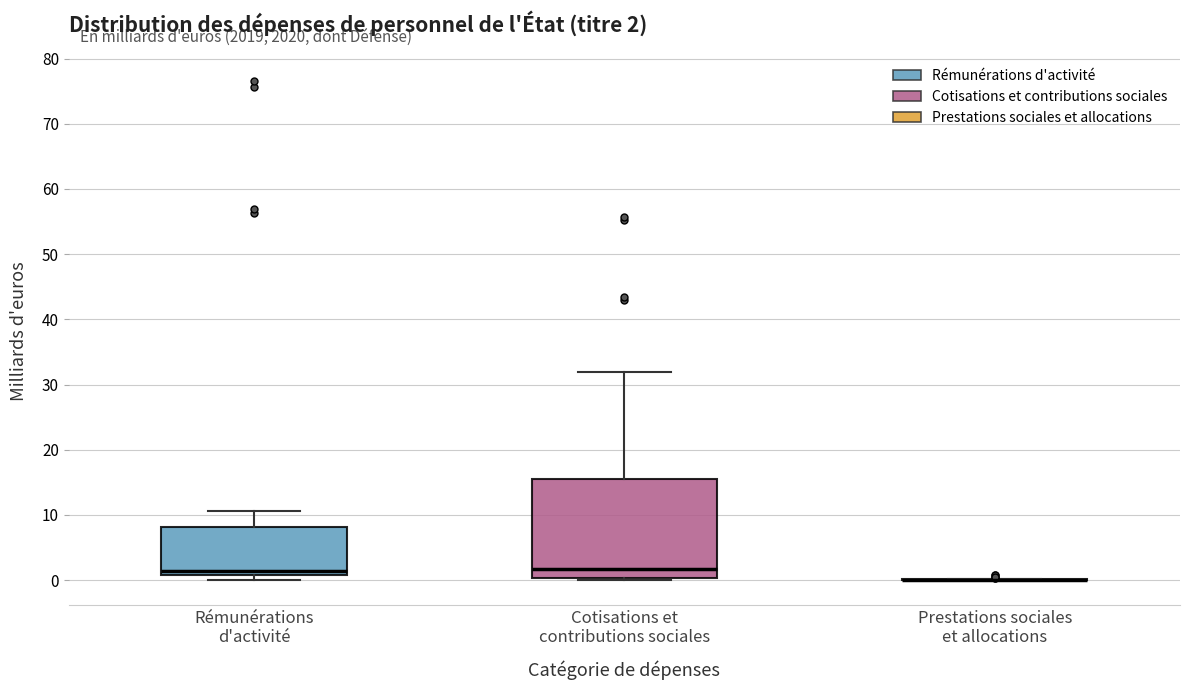

Comparing the boxes themselves (not the whiskers), which one is the tallest?

Cotisations et contributions sociales